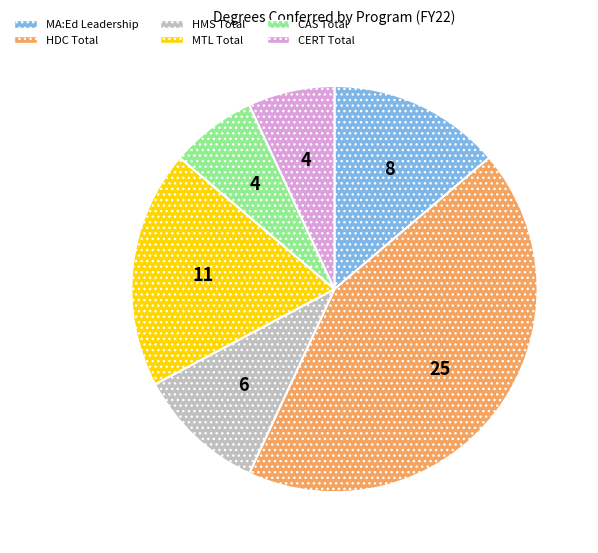

Is there a majority slice in this chart?

No